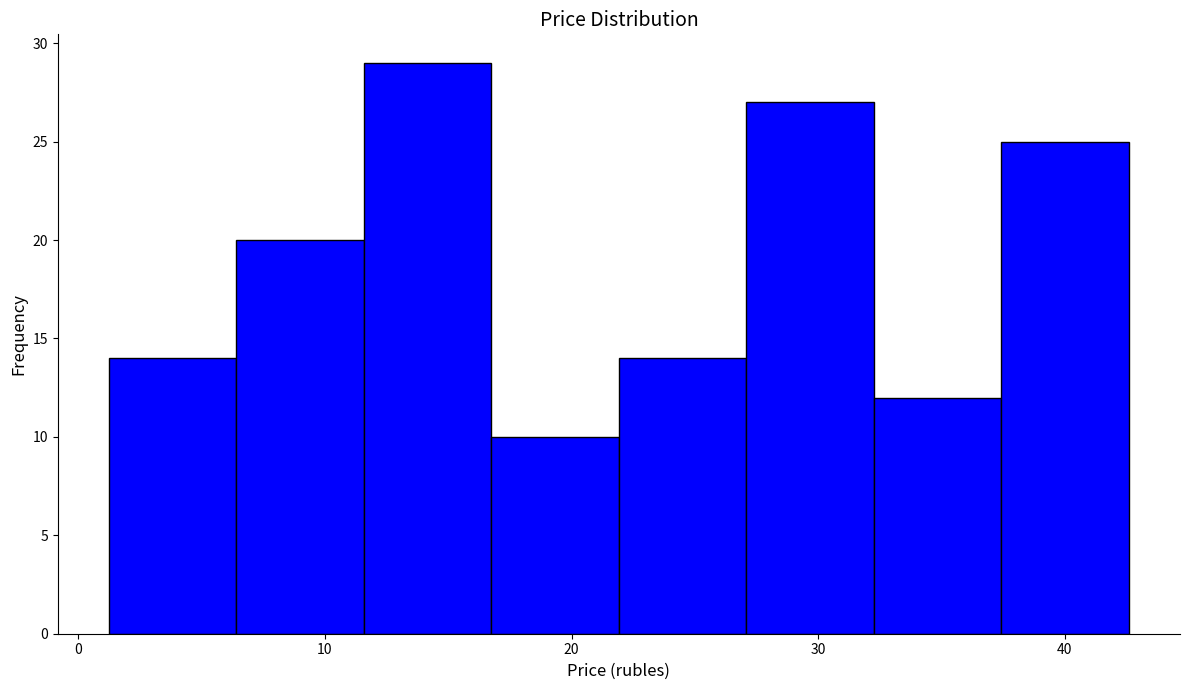

Over which range of the x-axis is the bar tallest?

12 to 17